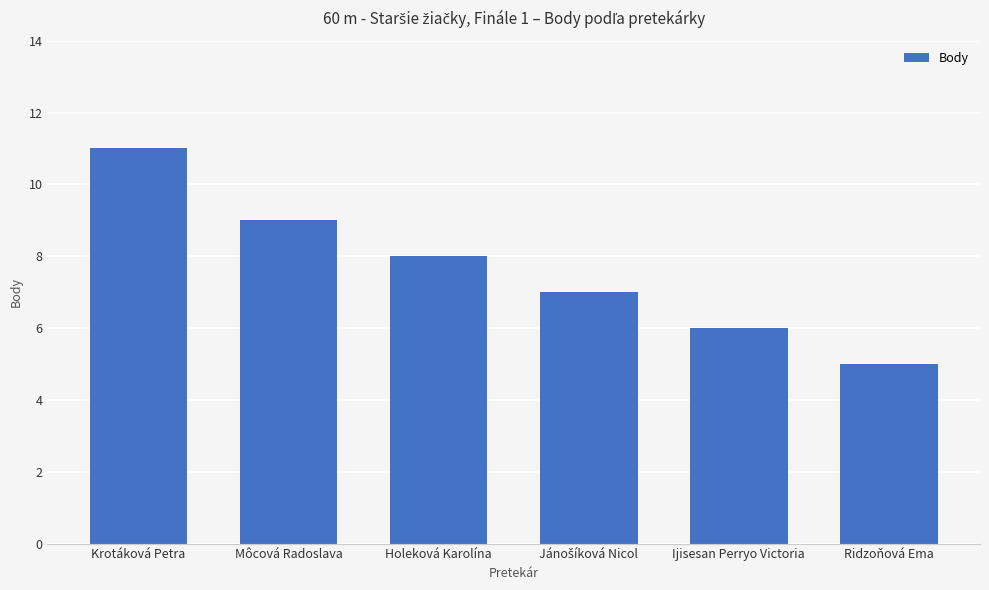

At which category does the chart reach its minimum across all series?

Ridzoňová Ema